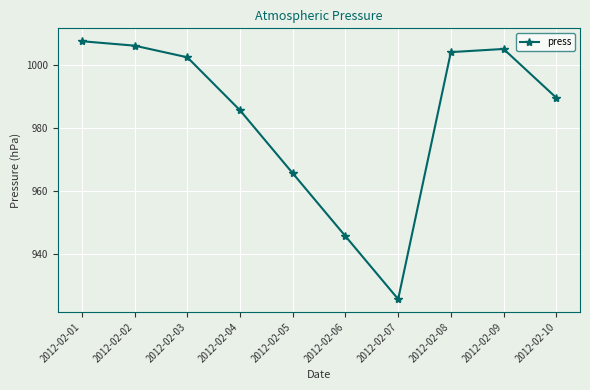

How many interior local peaks (higher than both neighbors) does the data have?

1